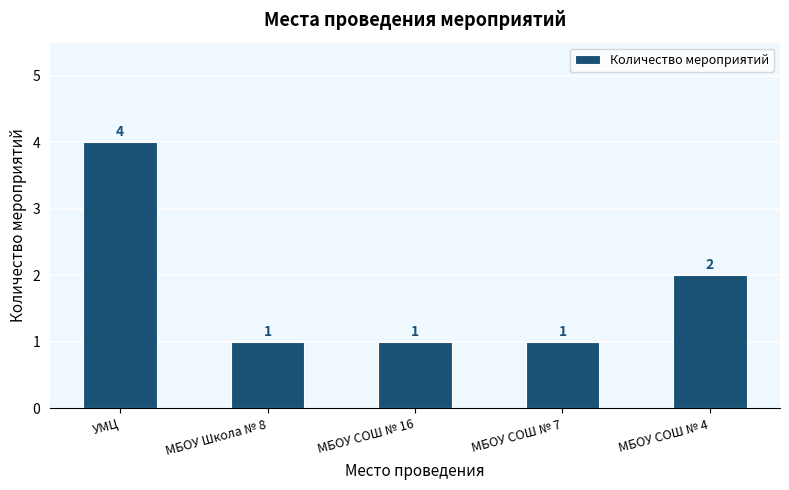

Reading left to right, extract all data points from this chart.

4	1	1	1	2